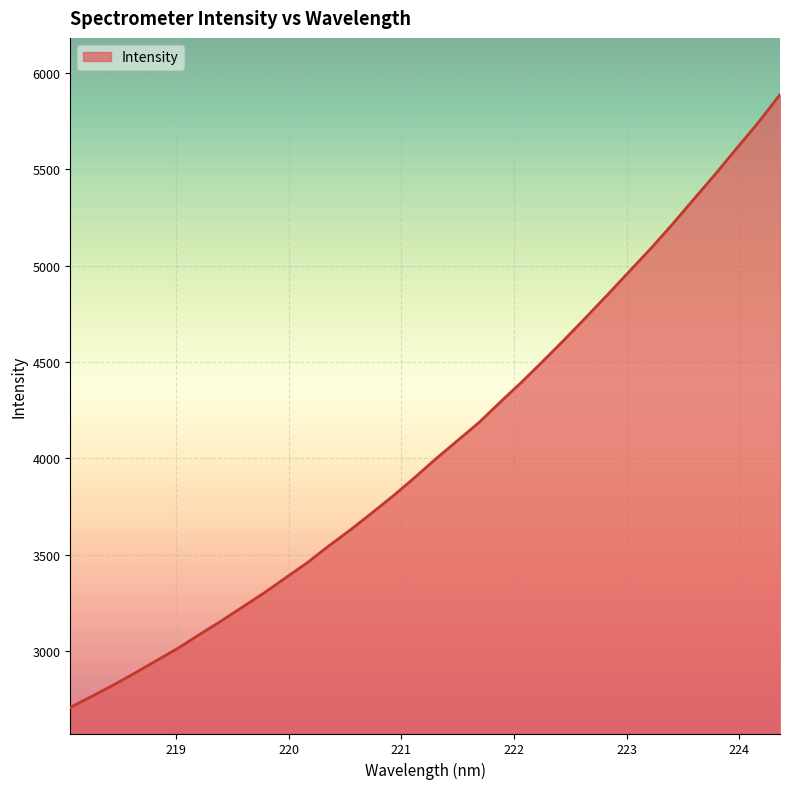

What is the greatest value displayed?

5888.9